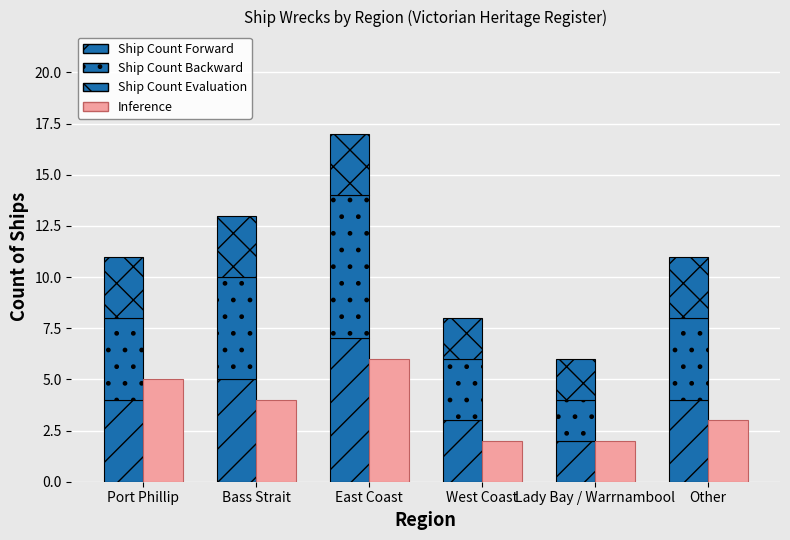

What is the label of the 6th bar from the left?

Other